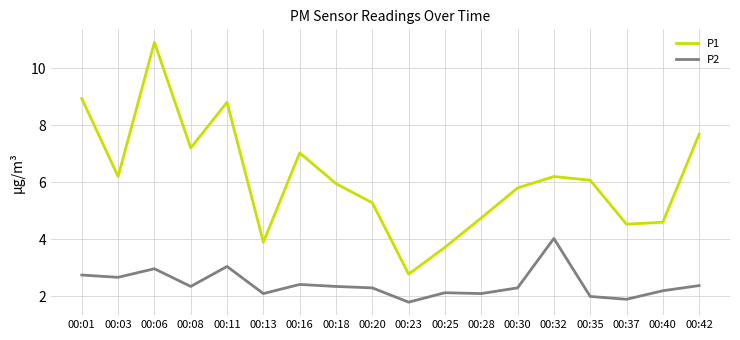

What is the total value across all series at 00:08?

9.6